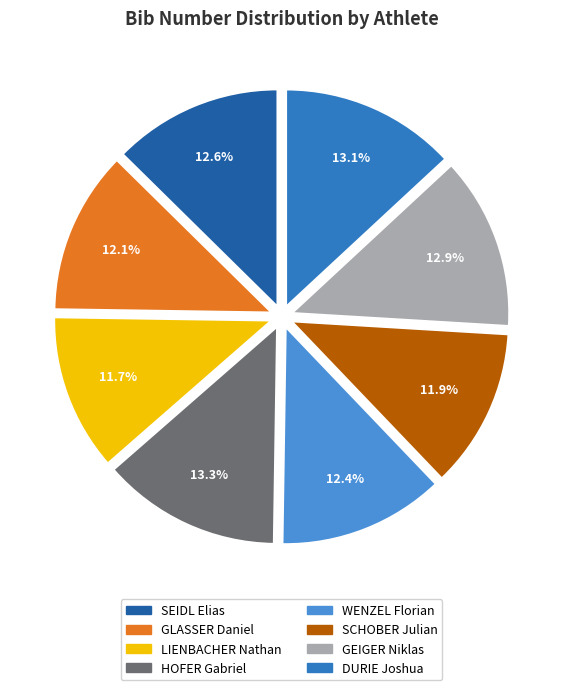

Approximately how many times larger is the value at HOFER Gabriel compared to SCHOBER Julian?

1.1